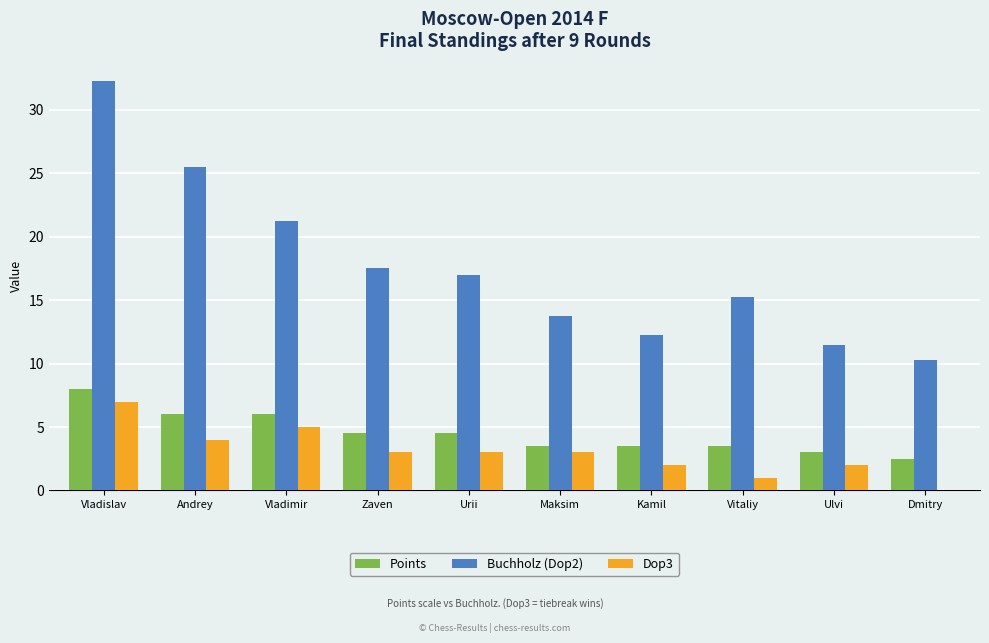

How many groups of bars are there?

10